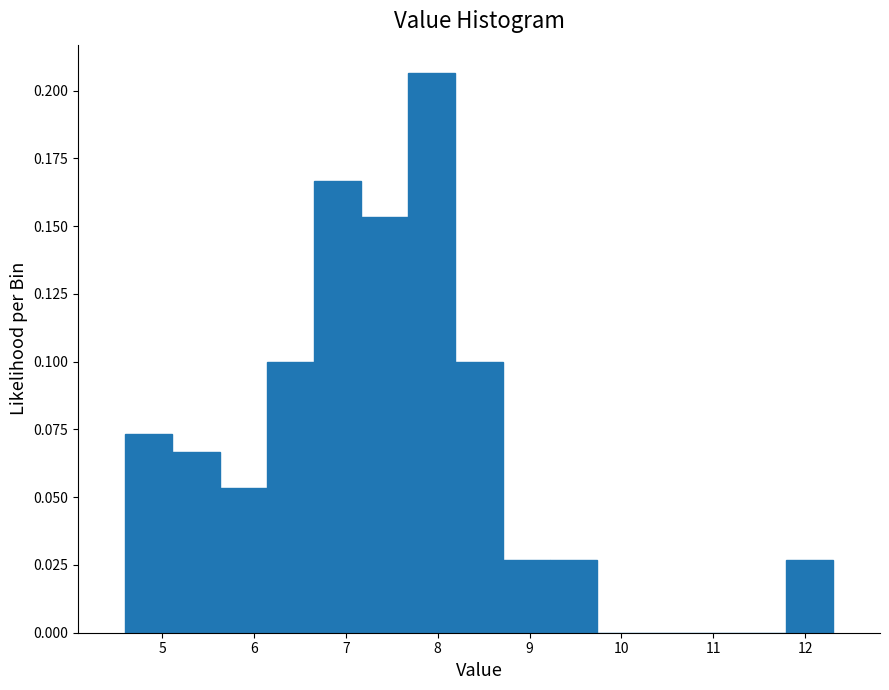

Which range on the x-axis has the tallest bar?

7.7 to 8.2